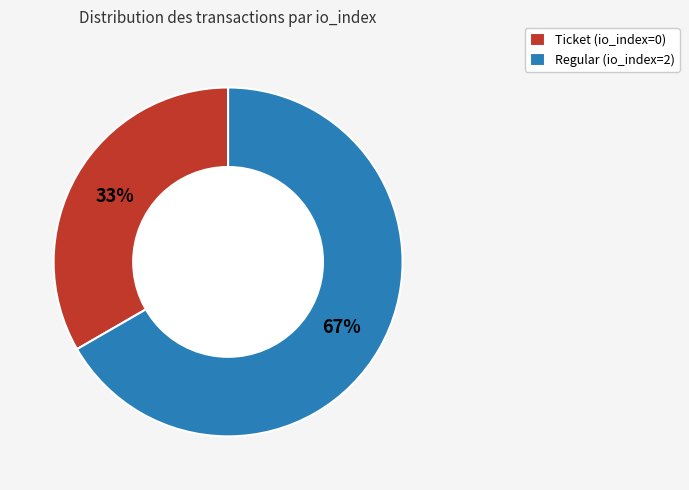

Is Regular (io_index=2) the majority of the pie?

Yes